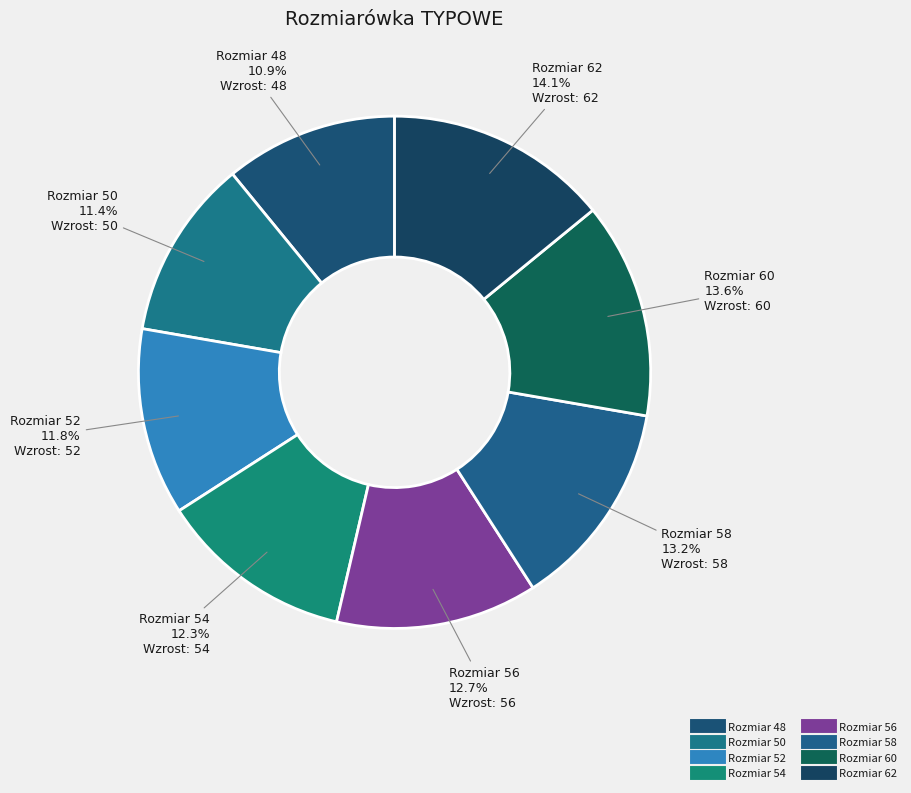

To the nearest percent, what is the difference between the largest and smallest slice percentages?

3%